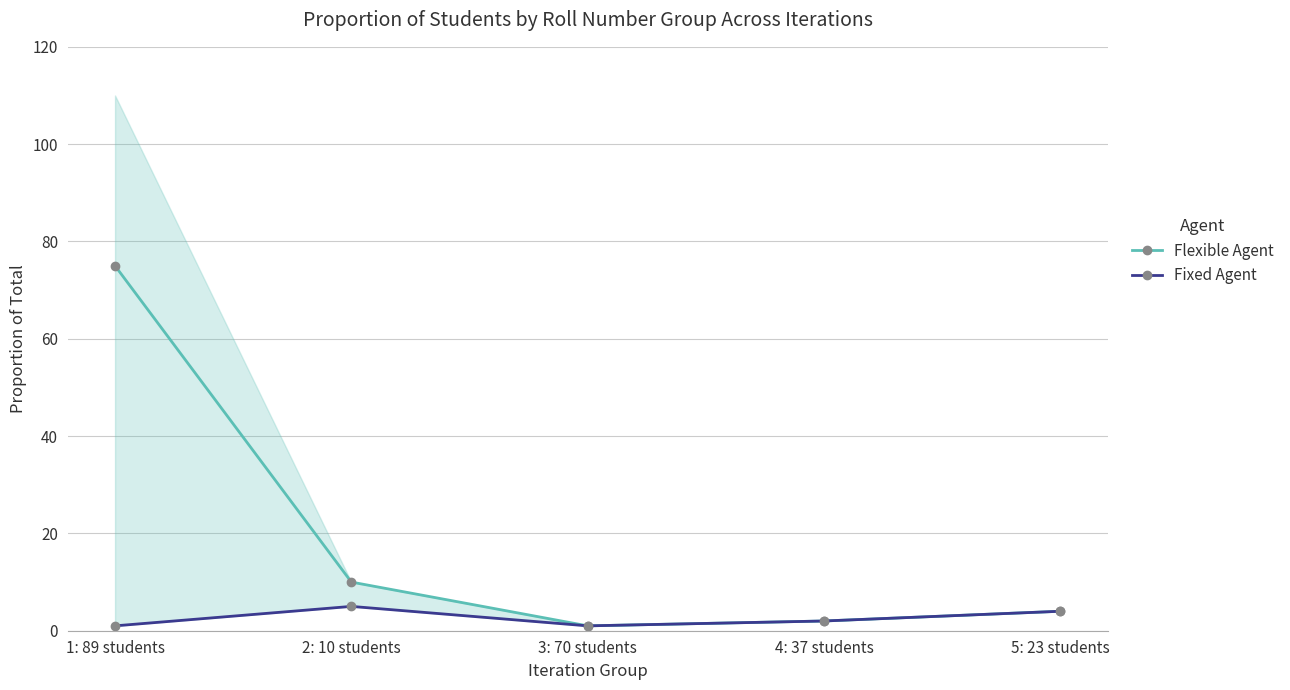

Between 3: 70 students and 5: 23 students, which series saw the biggest shift?

Flexible Agent